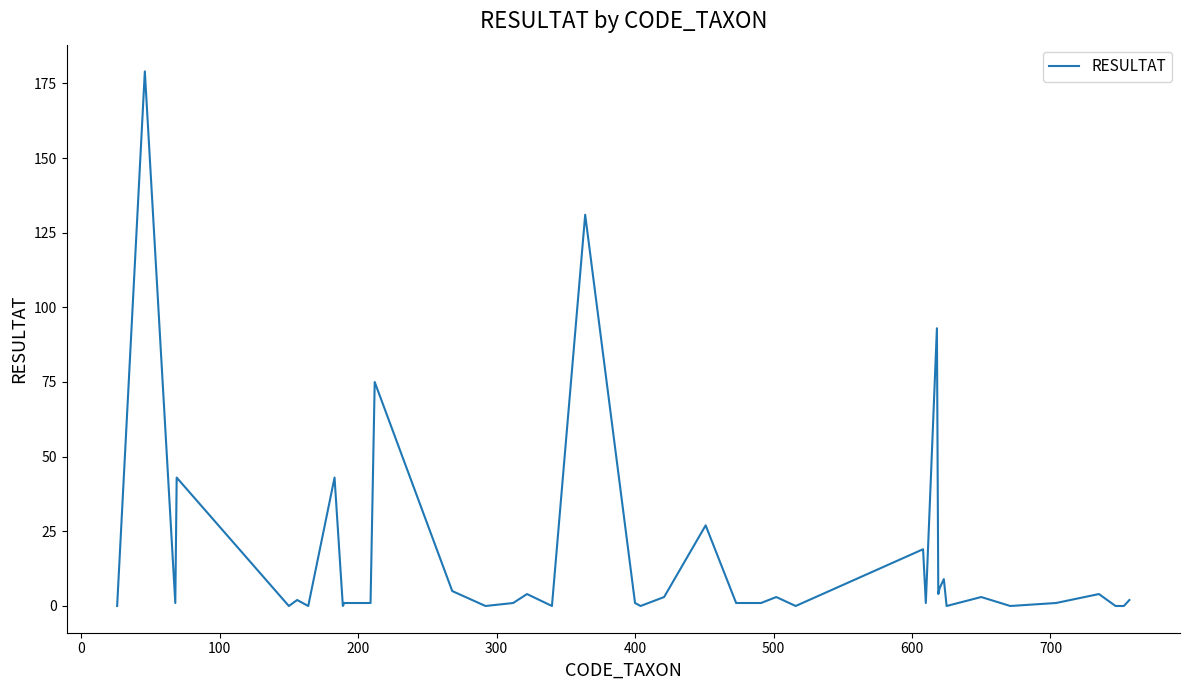

What is the greatest value displayed?

179